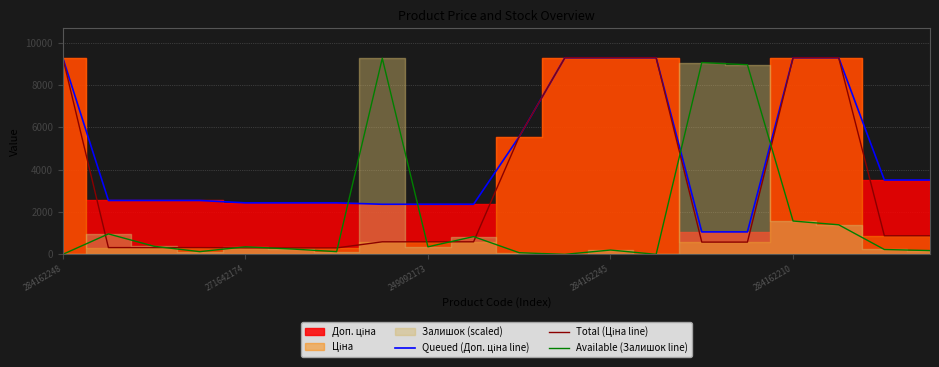

What is the highest value of the Available (Залишок line) series?

9265.1